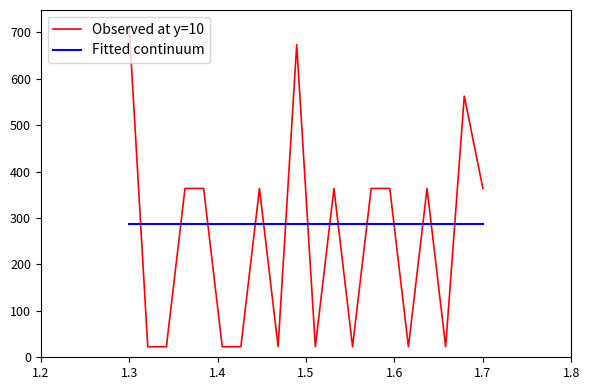

Which series has the largest total across all categories?

Fitted continuum